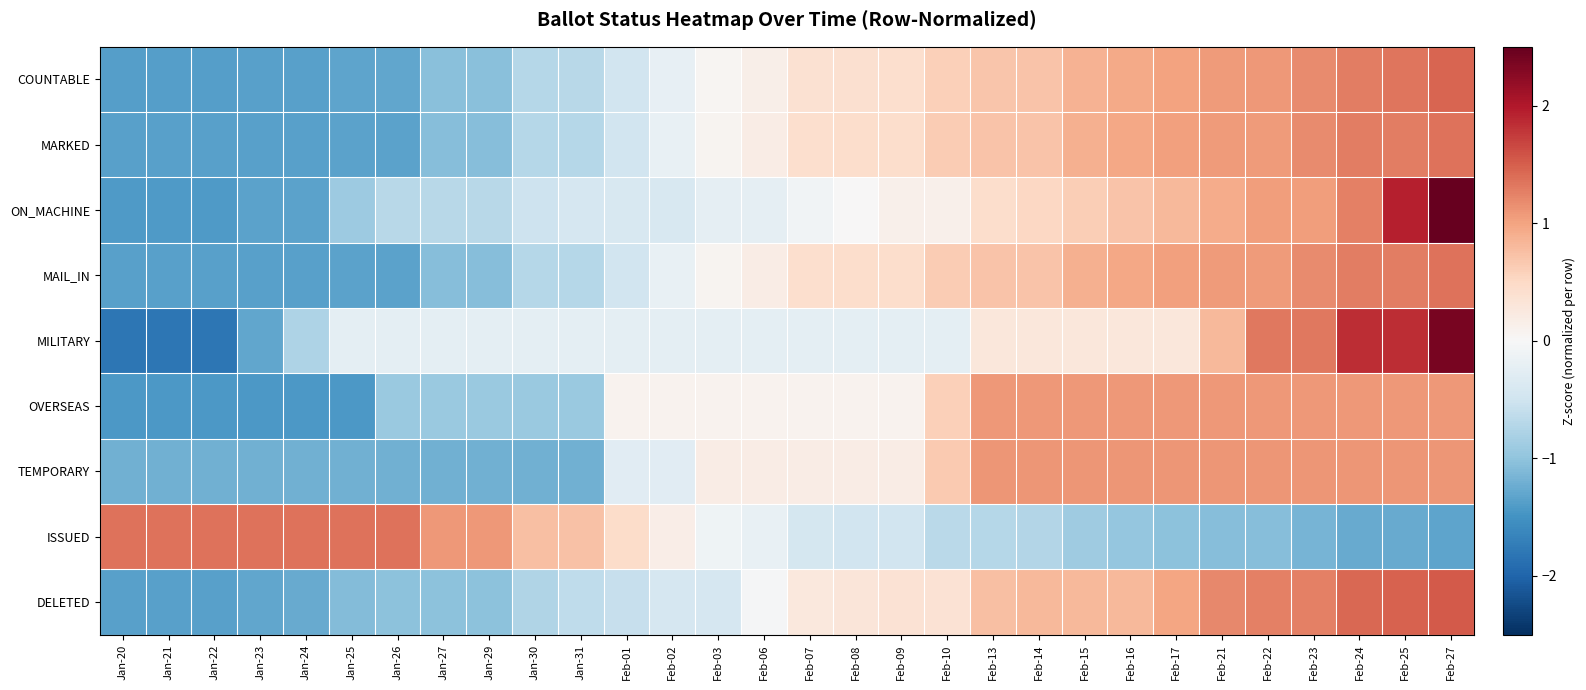

Which series has the largest total across all categories?

MILITARY